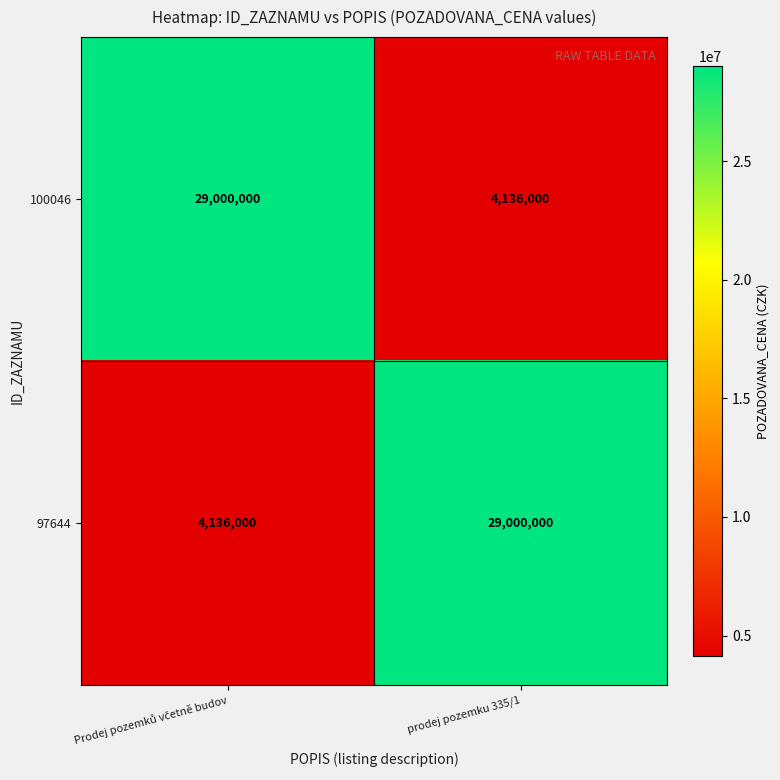

Count the number of categories in the chart.

2